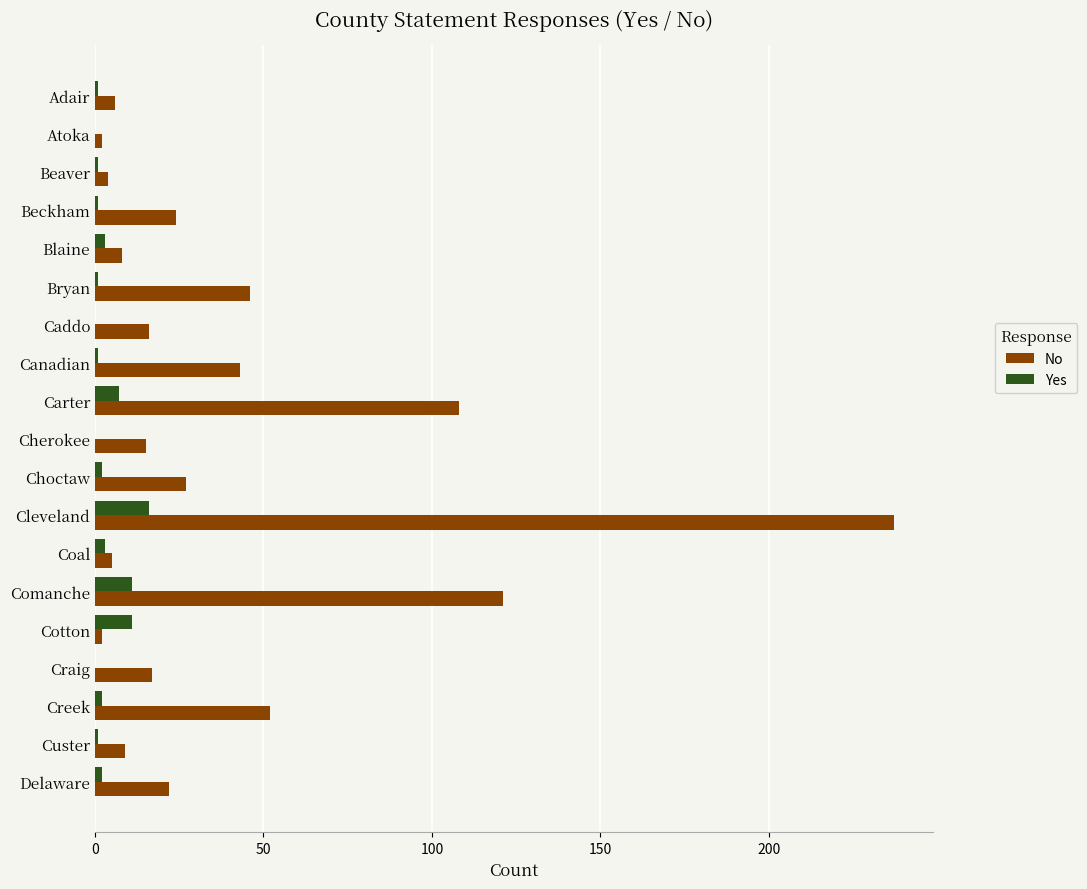

At which category is the sum across all series the highest?

Cleveland